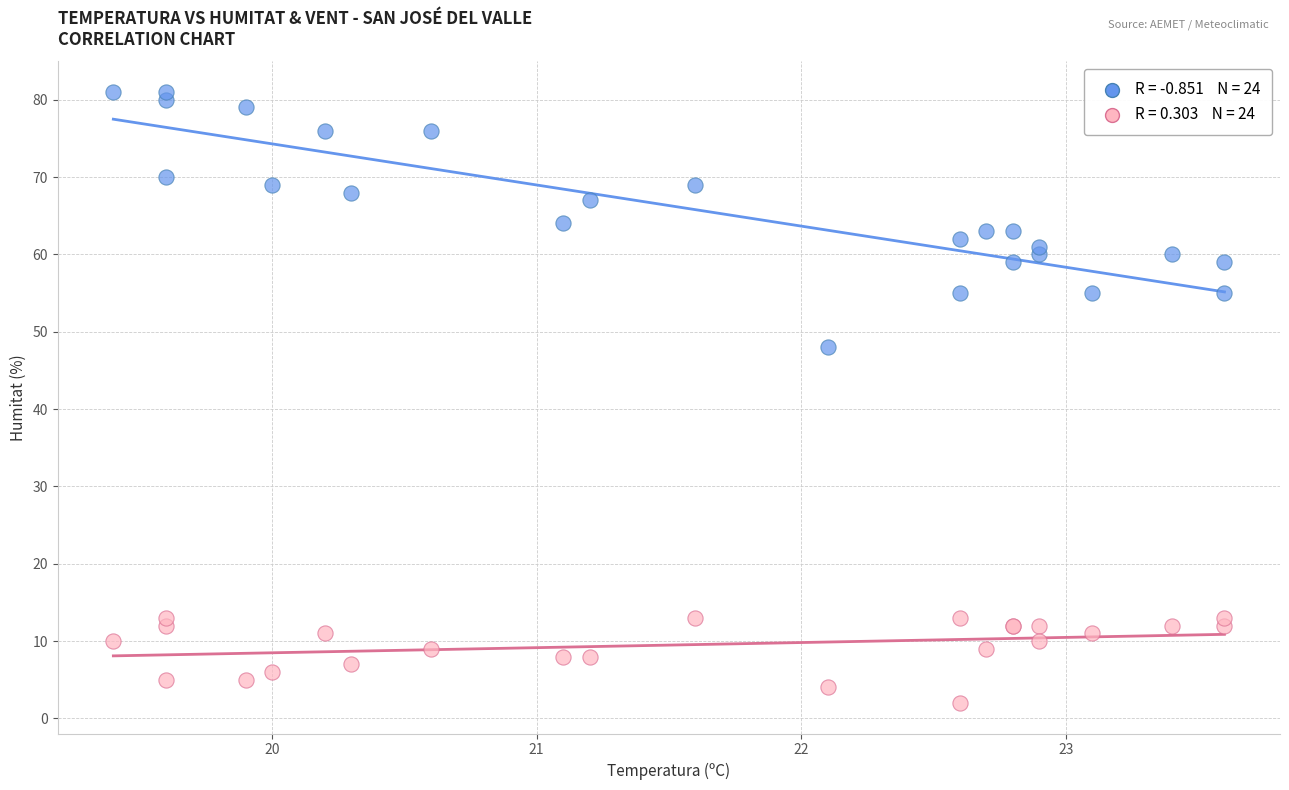

Across all series, what Y value is closest to 41?

48